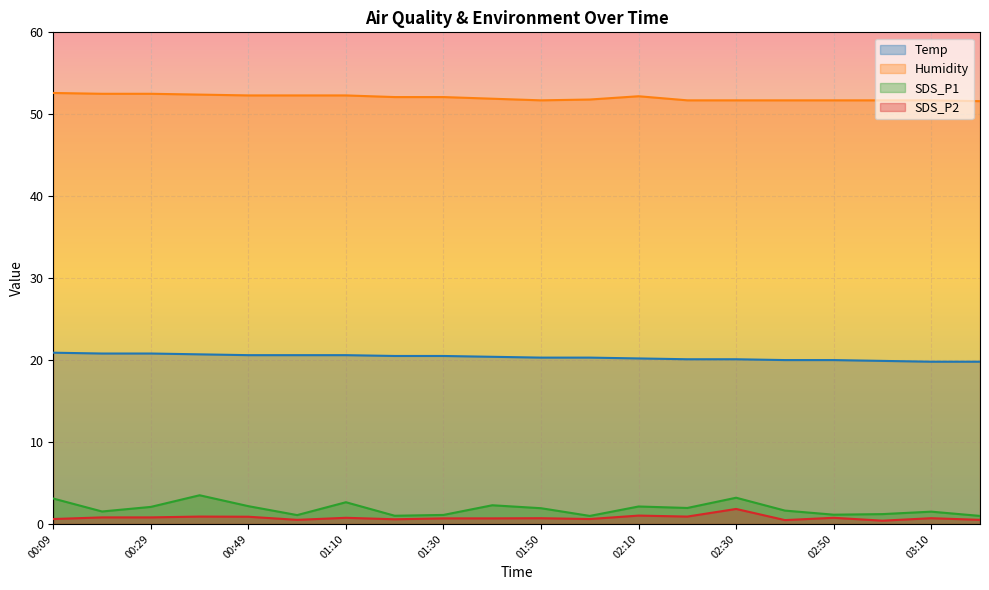

Is it true that Temp equals 32.8 at 01:00?

False